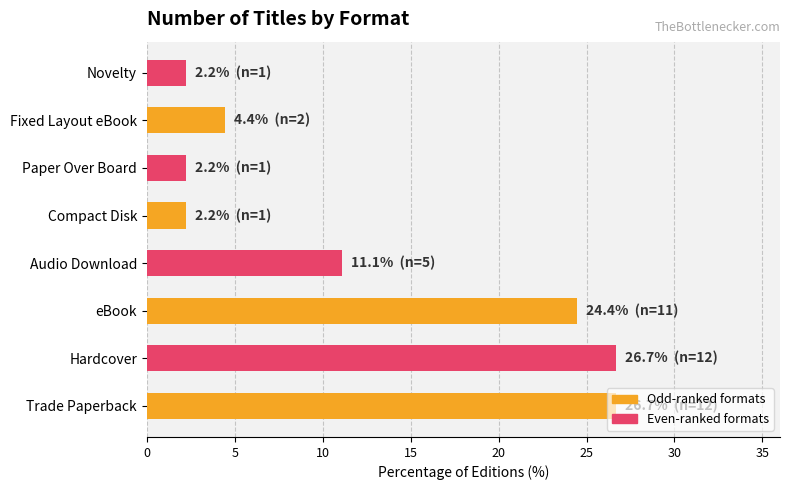

What is the change in value from eBook to Compact Disk?

-22.2